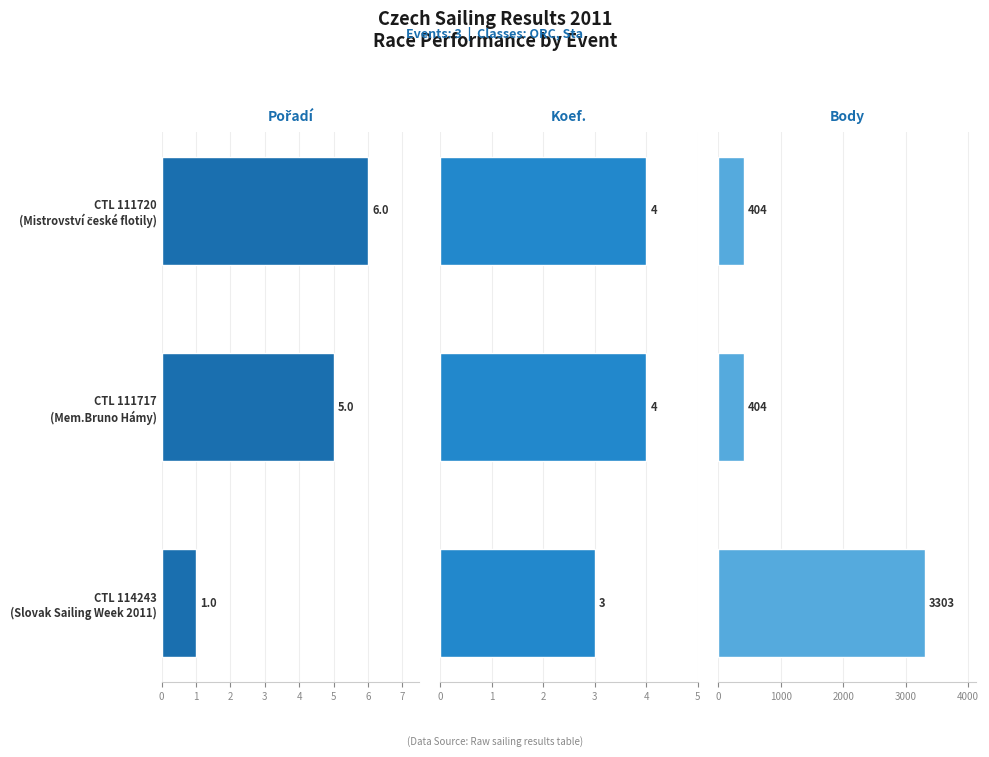

How many groups of bars are there?

3